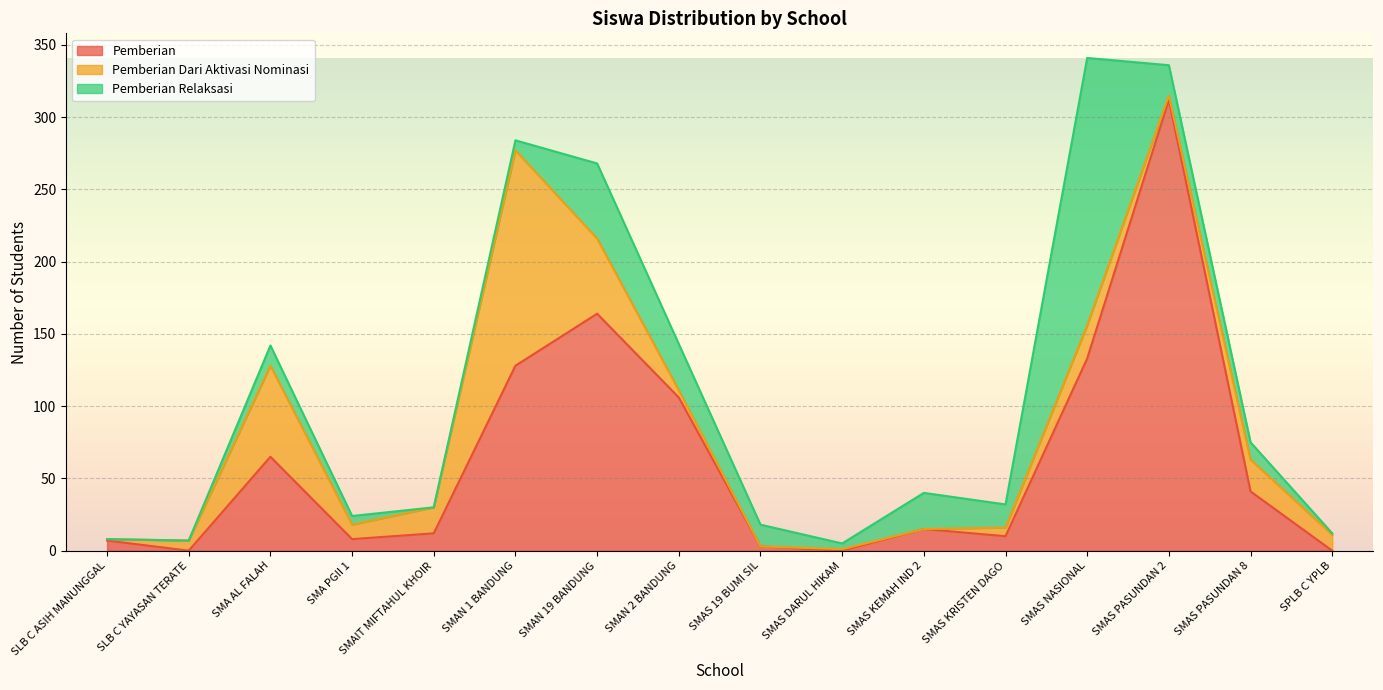

Is it true that Pemberian Relaksasi equals 11 at SMAN 1 BANDUNG?

False